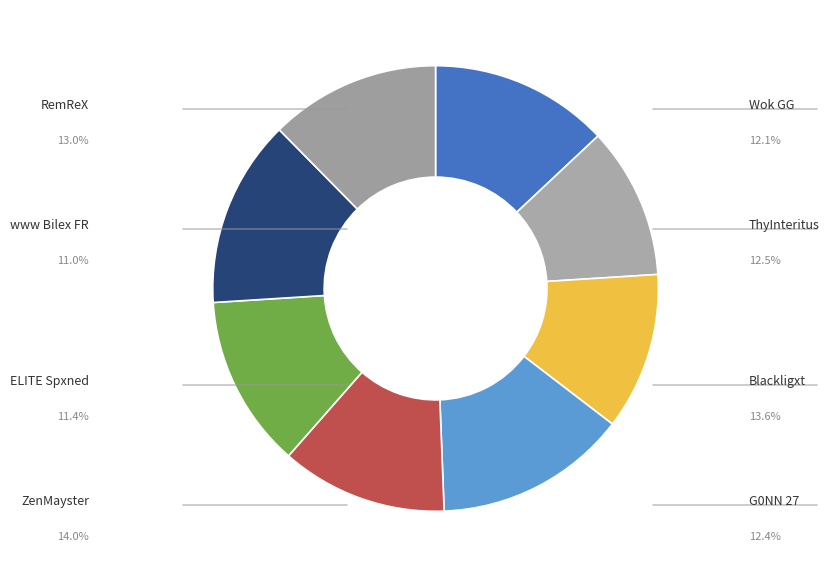

Combined, do Wok GG and Blackligxt account for over 50%?

No